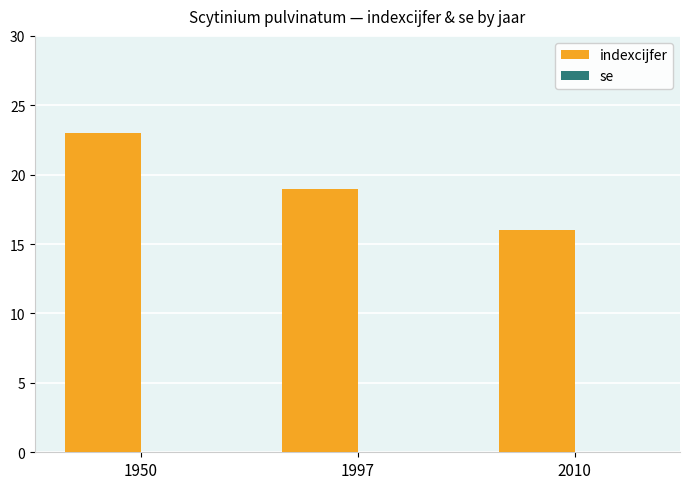

At which category does the chart reach its peak across all series?

1950